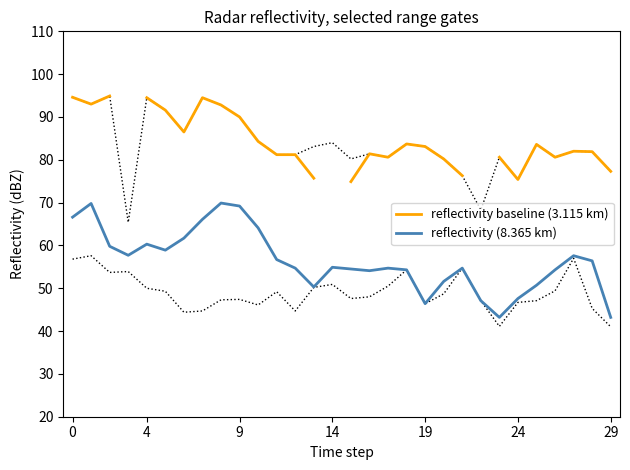

Does the chart display data point markers on the line(s)?

No